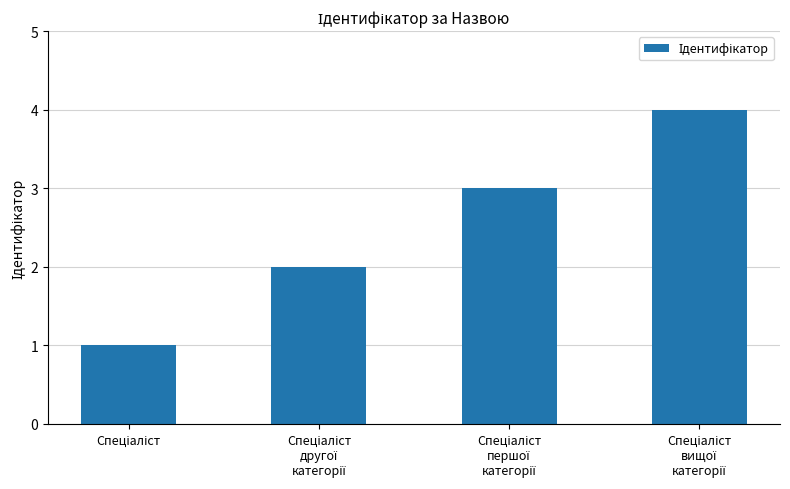

What is the maximum value shown in the chart?

4